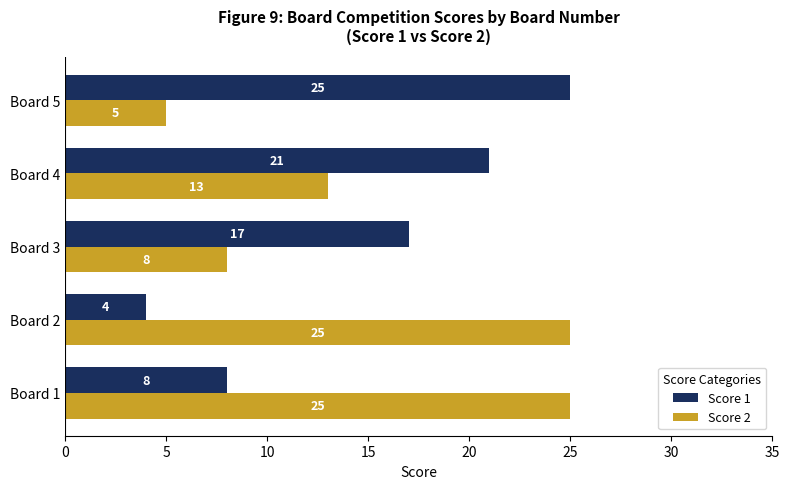

Where is Score 2 nearest to the value 15?

Board 4